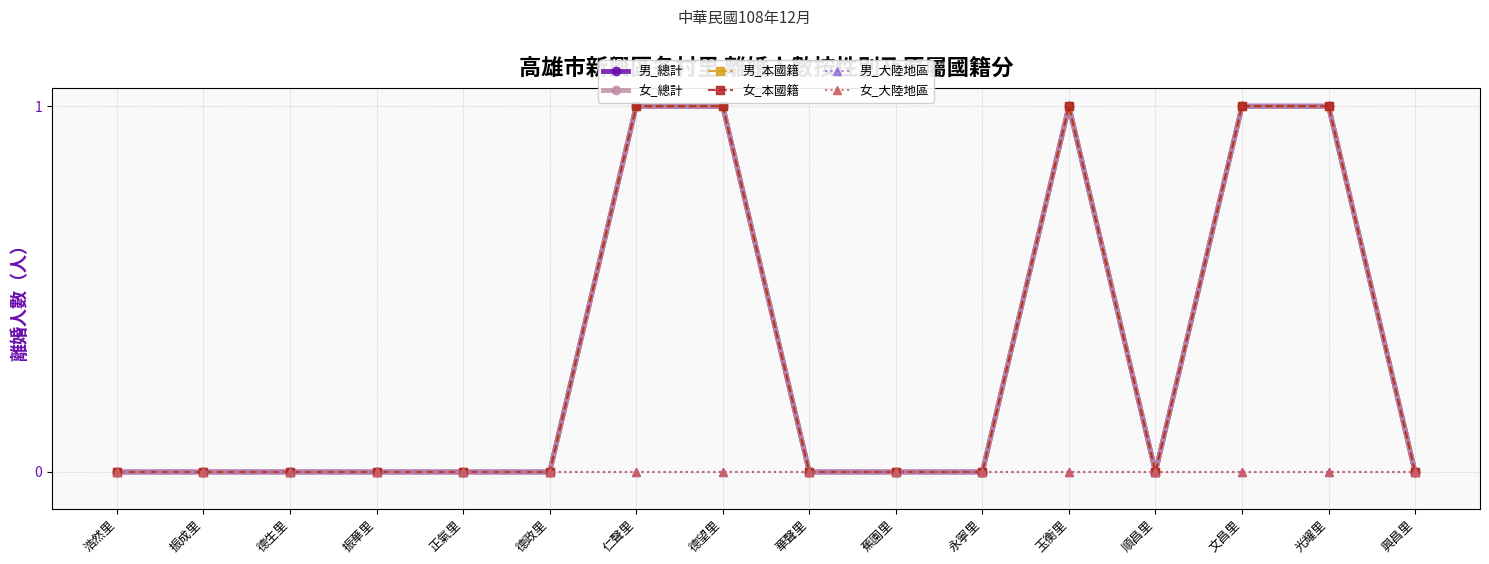

Is the value of 男_大陸地區 at 光耀里 greater than the value of 女_大陸地區 at 玉衡里?

No